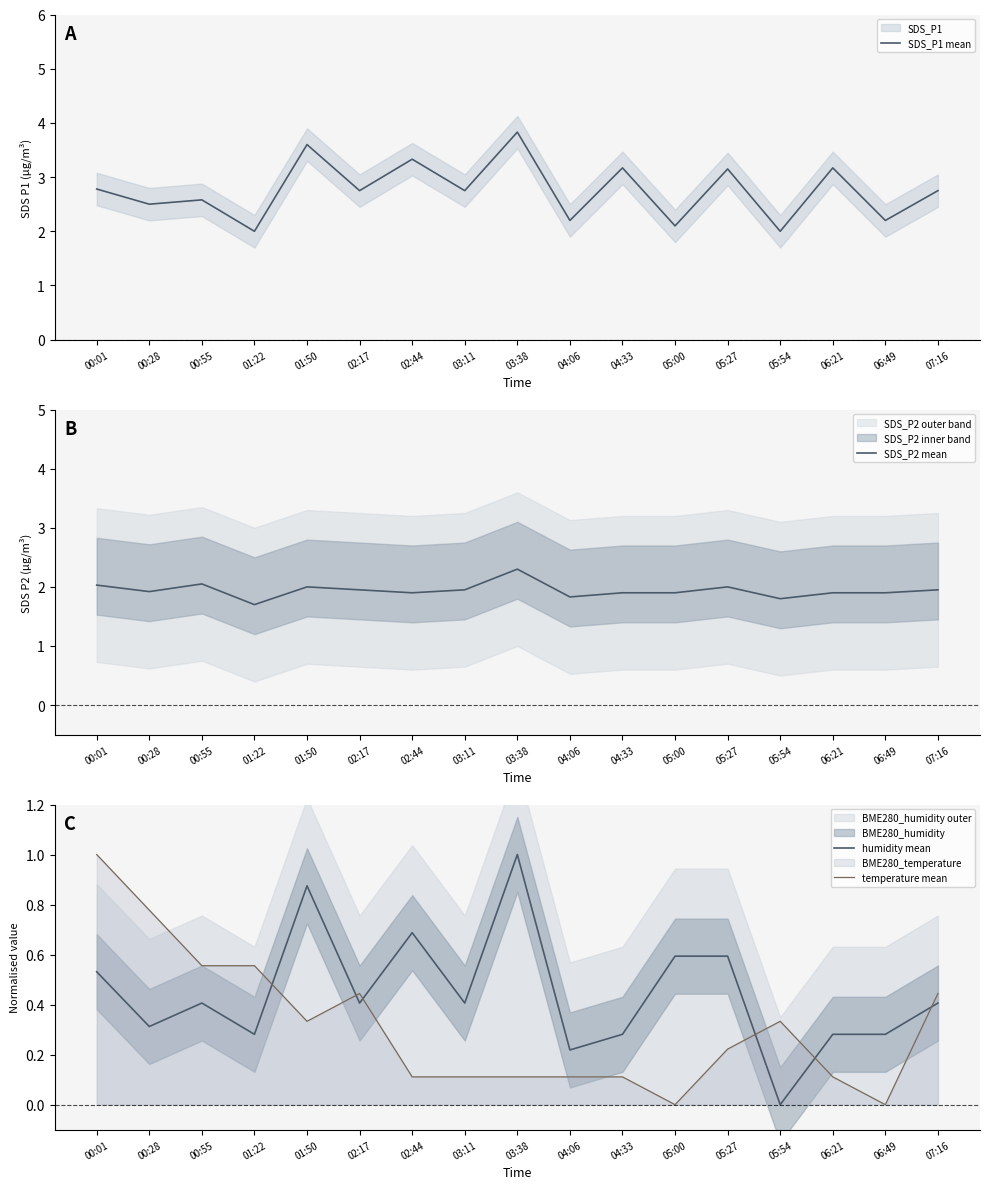

Which series changed the most between 00:28 and 00:55?

temperature mean